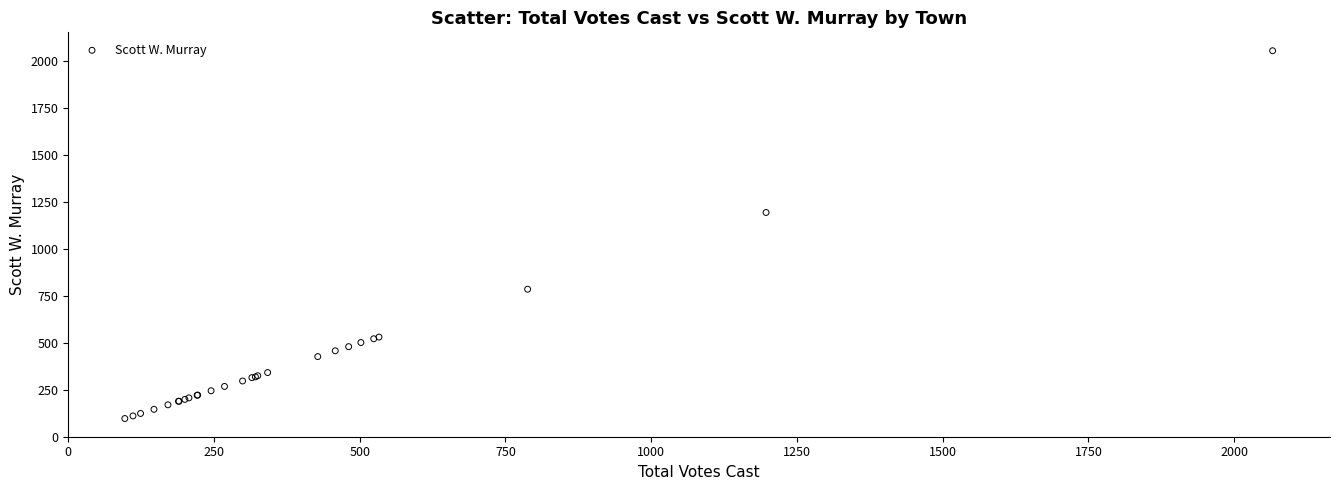

What Y value in the scatter plot is closest to 1077?

1195